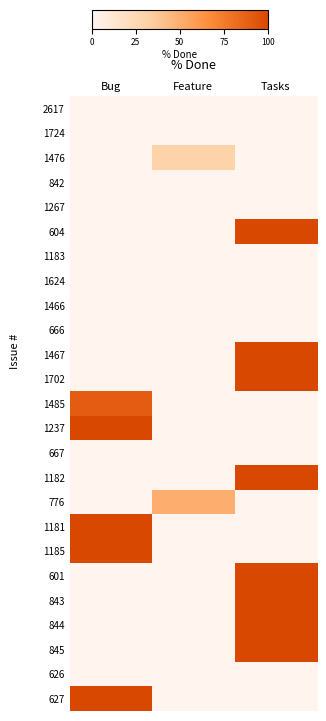

Between Bug and Tasks, which is larger?

Bug